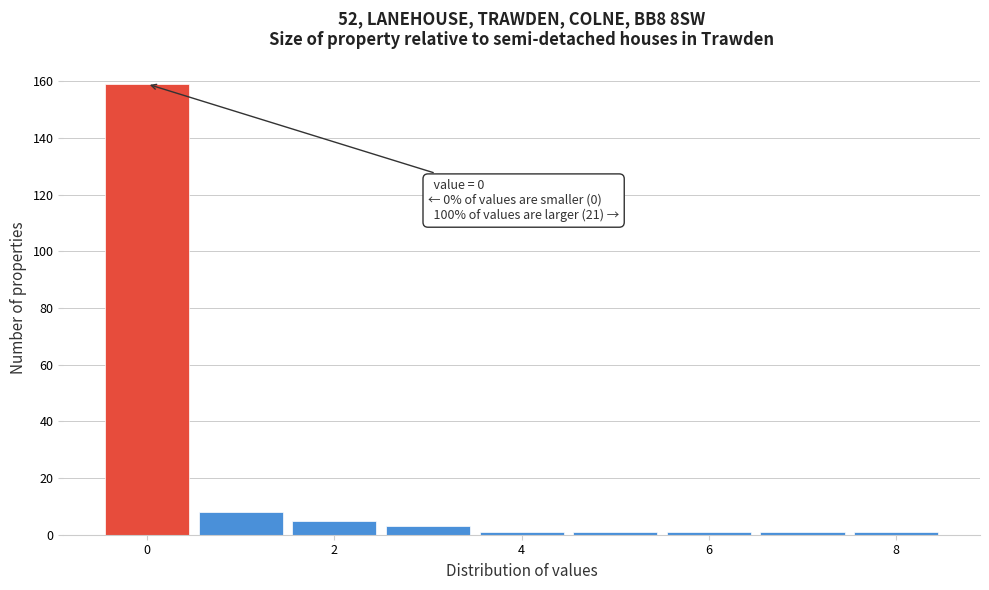

Over which range of the x-axis is the bar tallest?

-0.5 to 0.5